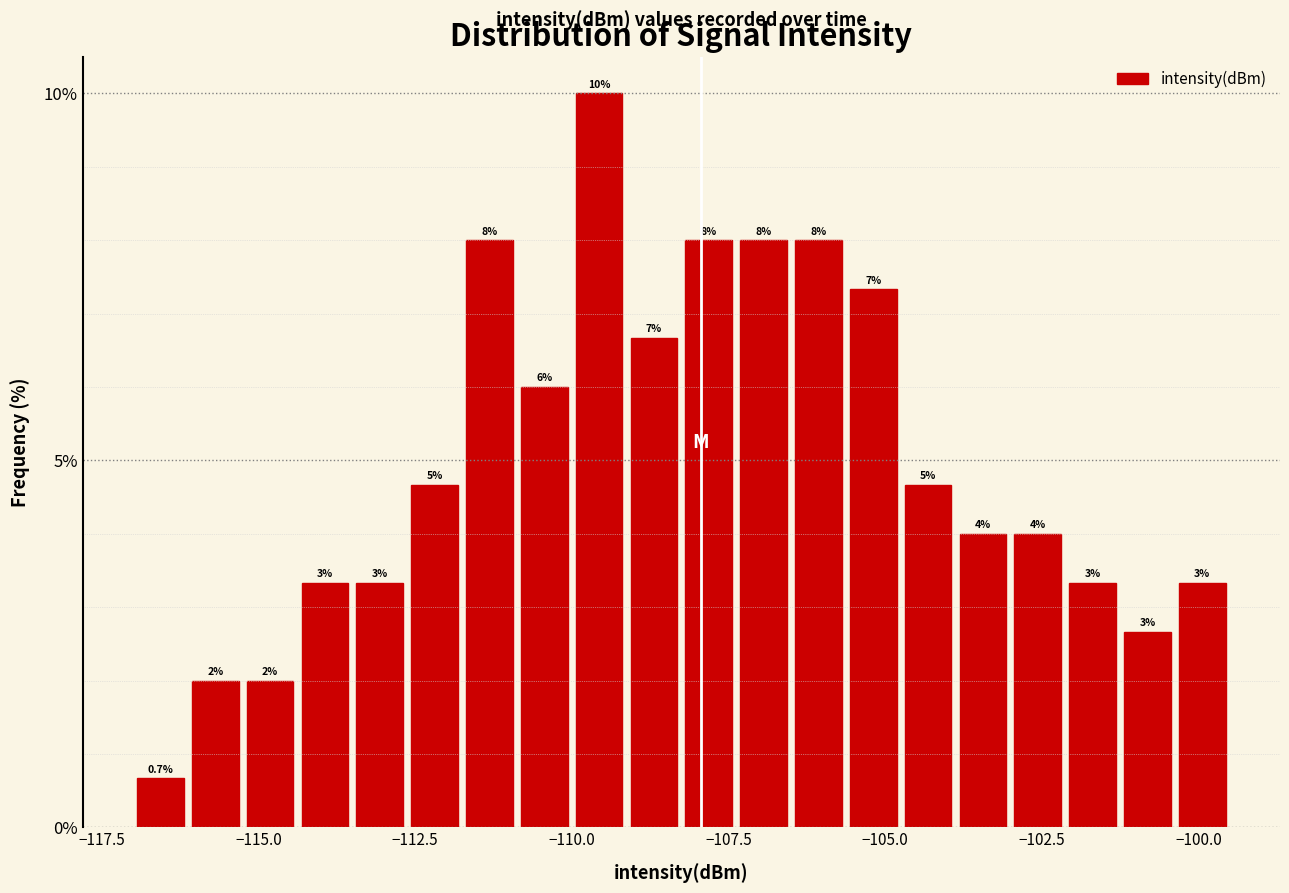

Read against the x-axis, roughly where is the centre of the tallest bar?

-109.5